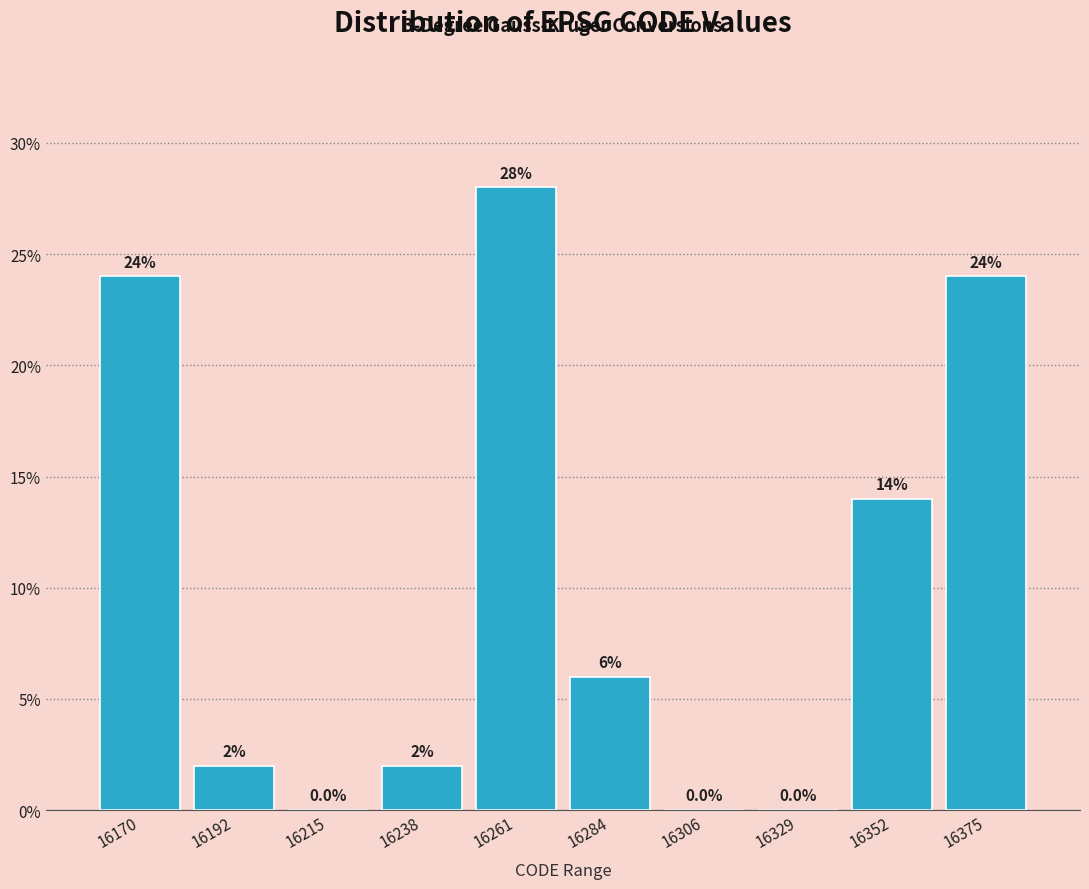

Reading left to right, list all the values displayed in this chart.

16170=24.0	16192=2.0	16215=0.0	16238=2.0	16261=28.0	16284=6.0	16306=0.0	16329=0.0	16352=14.0	16375=24.0